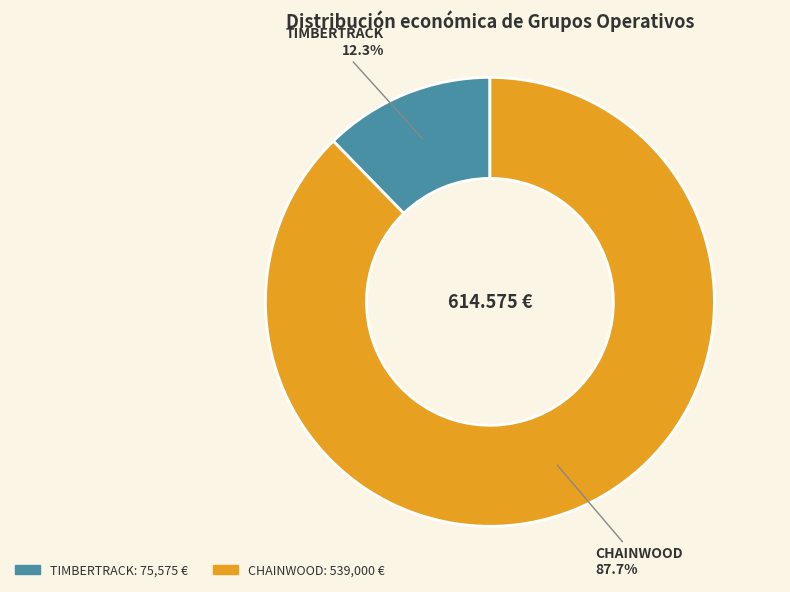

To the nearest percent, what is the combined percentage of TIMBERTRACK and CHAINWOOD?

100%